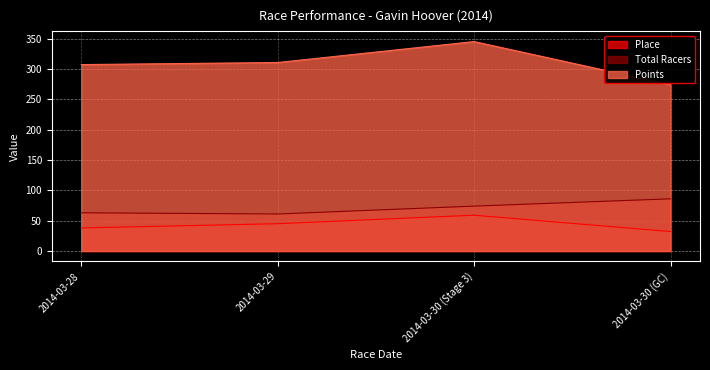

Reading left to right, extract all data points from this chart.

Place: 38.0	45.0	59.0	32.0
Total Racers: 63.0	61.0	74.0	86.0
Points: 307.2	310.6	345.1	274.1